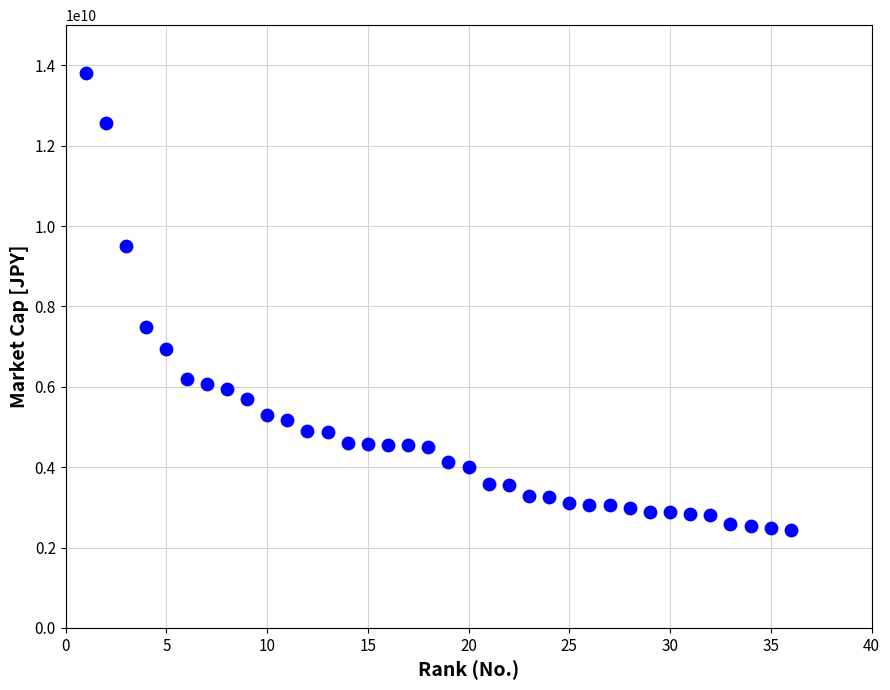

What is the range of X values (max minus min)?

35